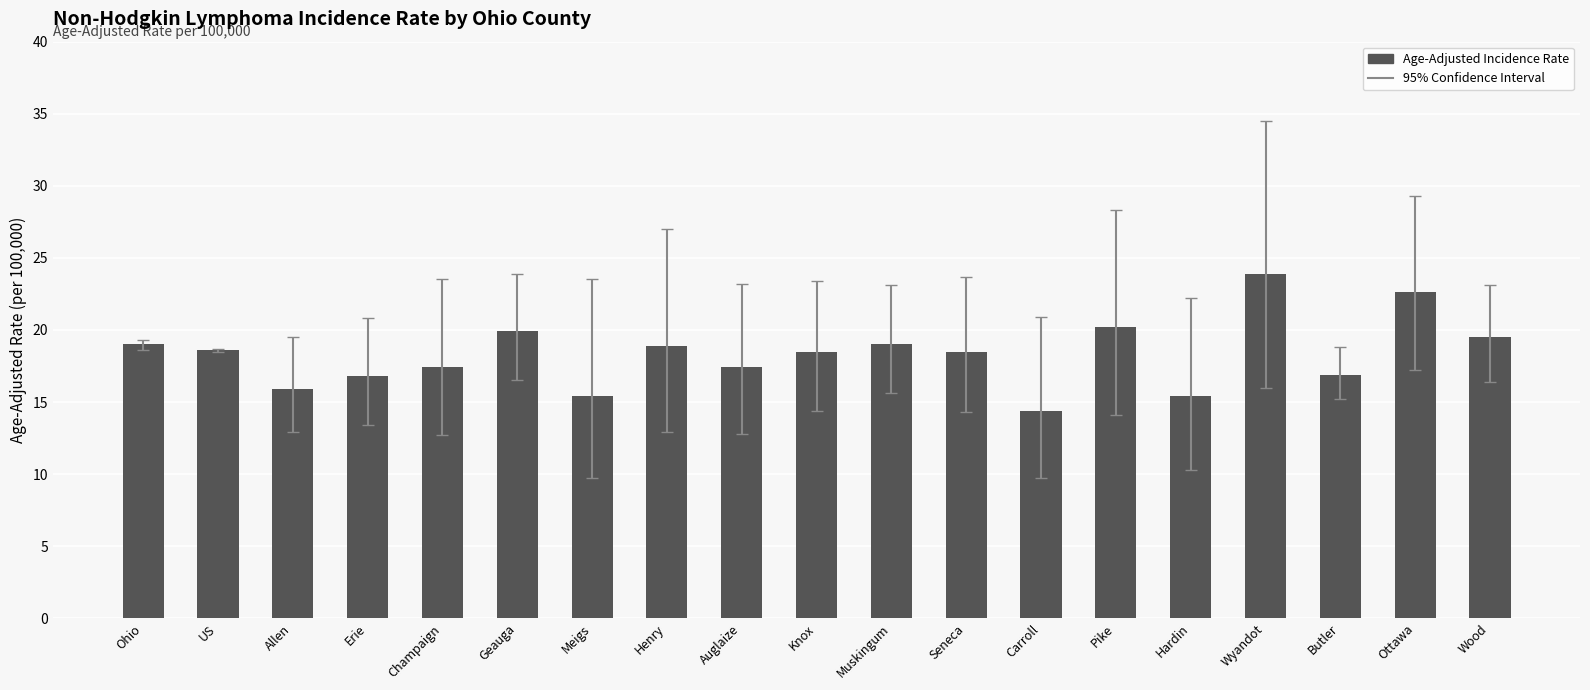

What position from the right is Seneca?

8